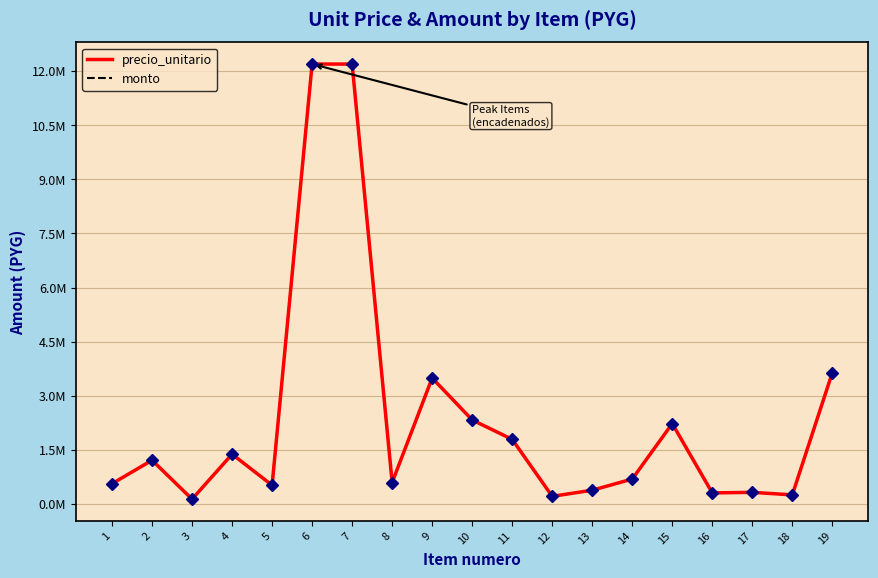

Does the chart display data point markers on the line(s)?

No